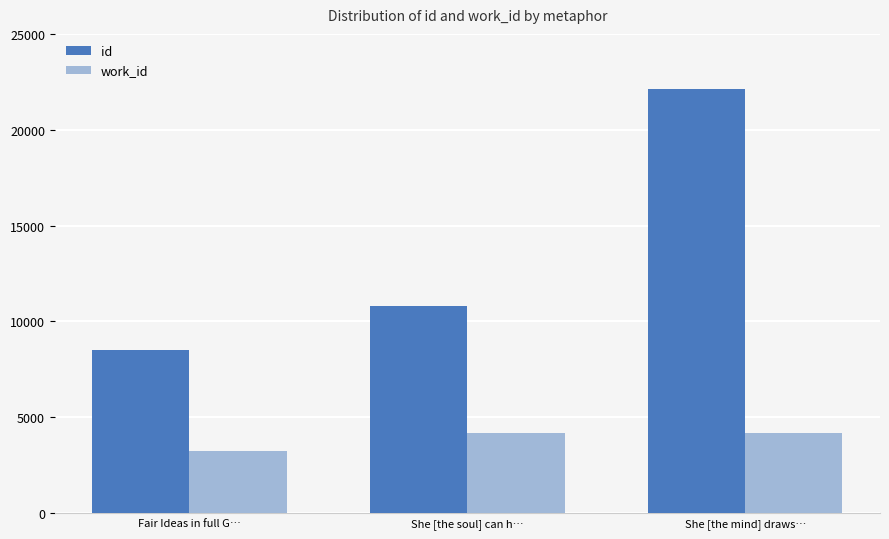

What position from the right is She [the mind] draws…?

1